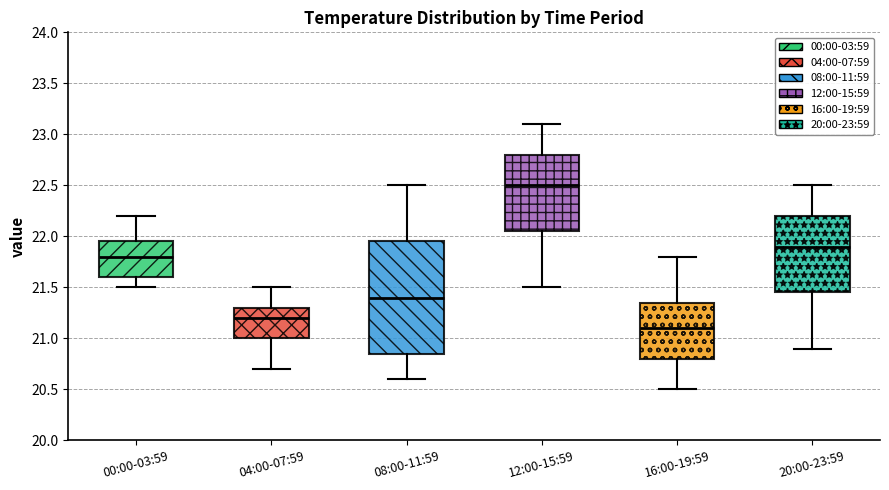

Where is the upper edge of the box for 16:00-19:59 on the y-axis? The values are not printed on the chart, so give them approximately, as read against the axis.

21.35